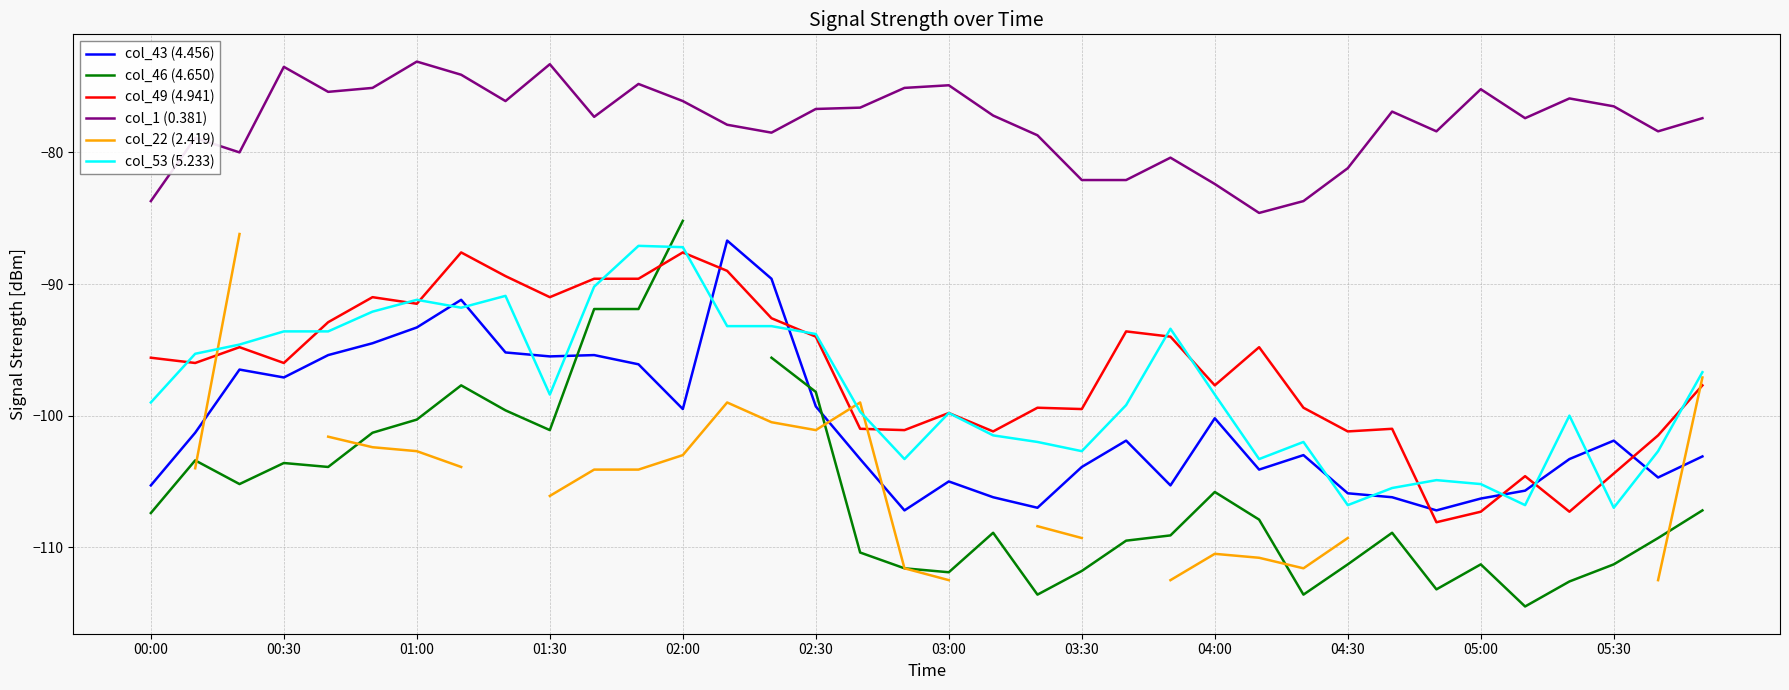

What is the average value of the col_1 (0.381) series?

-77.8